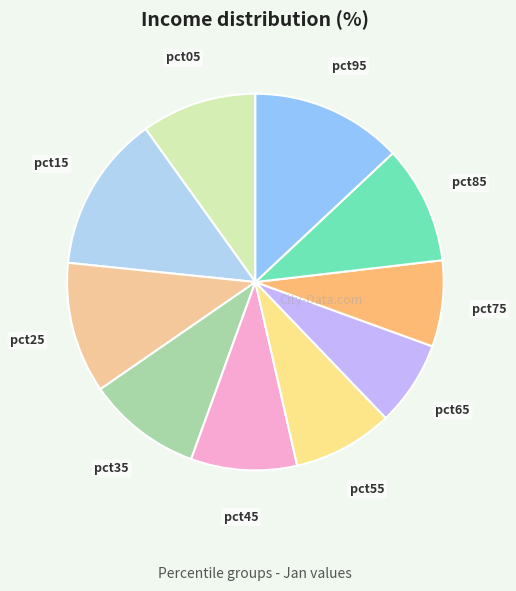

How many segments does this pie chart have?

10